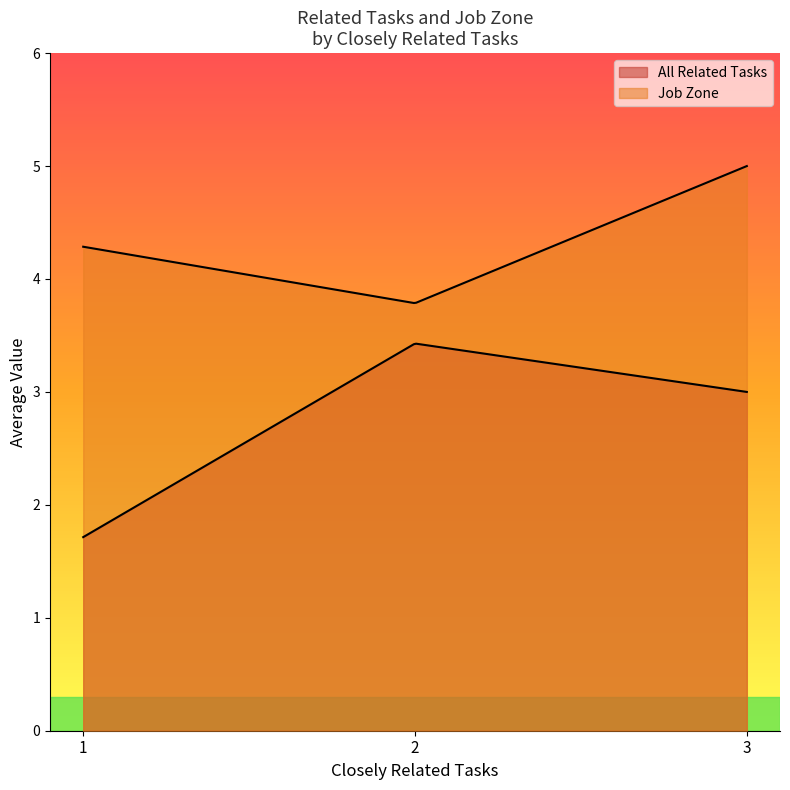

Which series ends up on top after the final intersection of All Related Tasks and Job Zone?

Job Zone